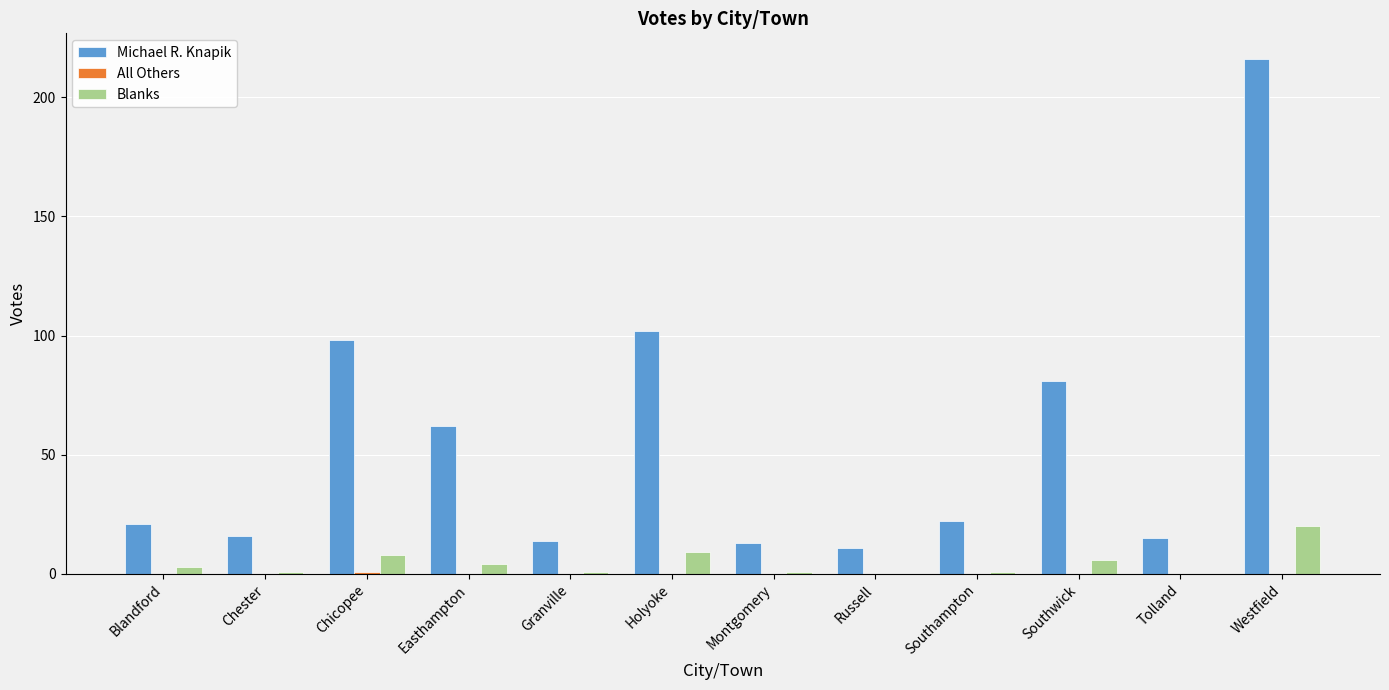

Is the value of Blanks at Southampton greater than the value of Michael R. Knapik at Russell?

No